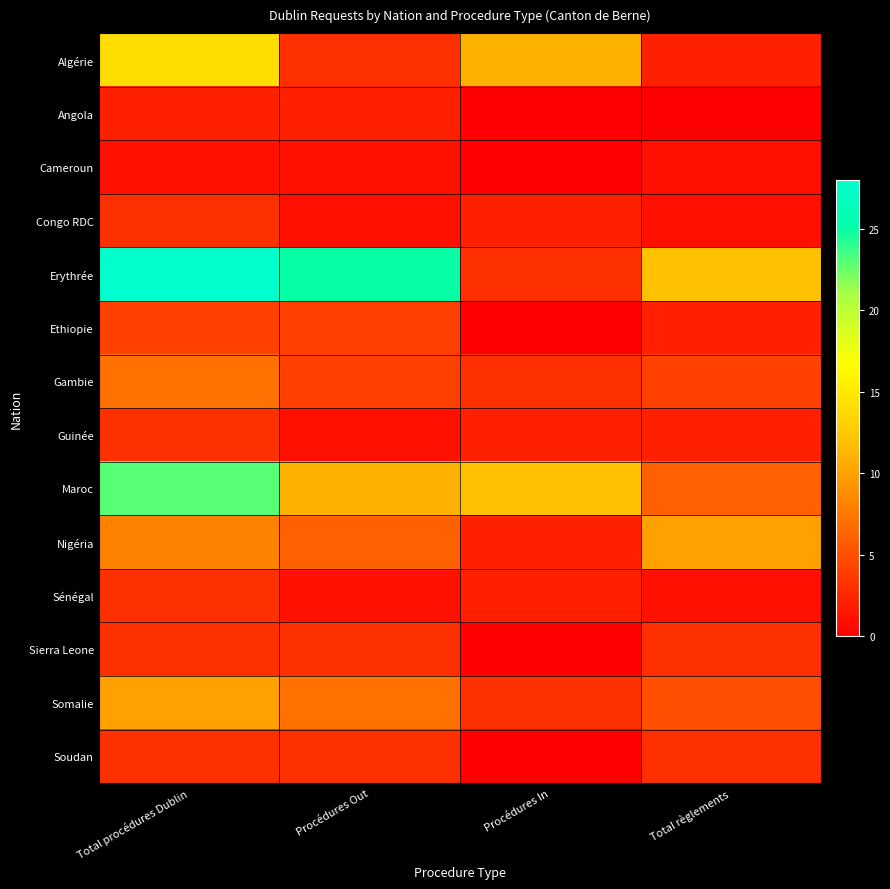

Which series changed the most between Procédures Out and Procédures In?

Erythrée